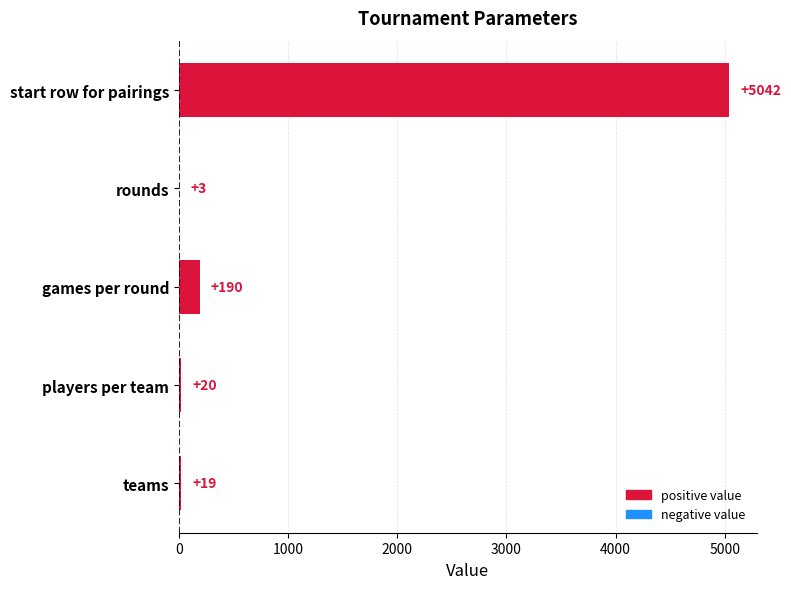

Is it true that the value at players per team is 20?

True